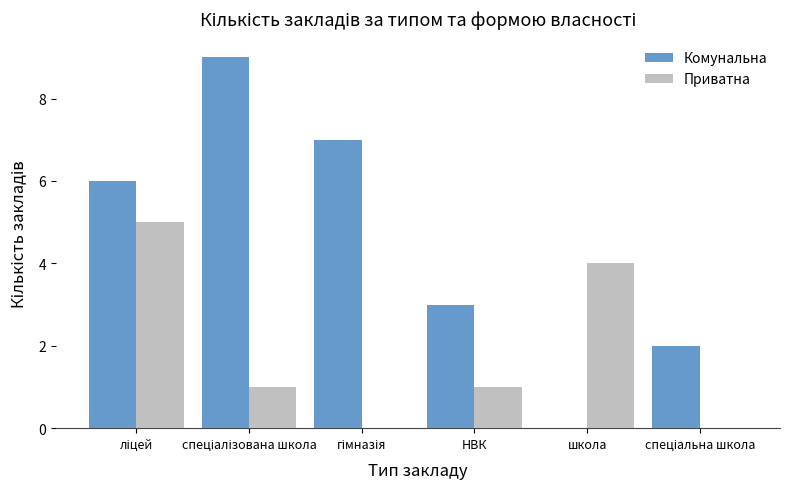

The value of Приватна at школа is 4. True or false?

True